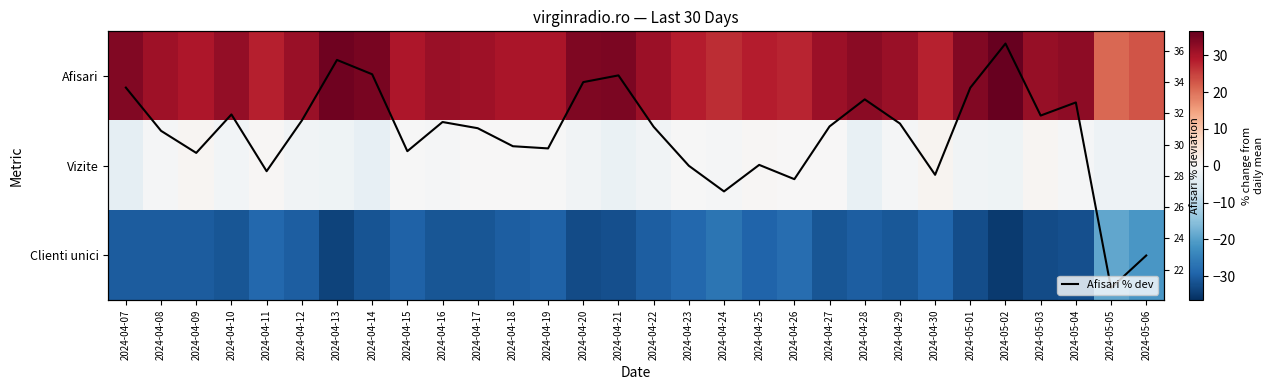

What is the smallest value displayed?

-34.9